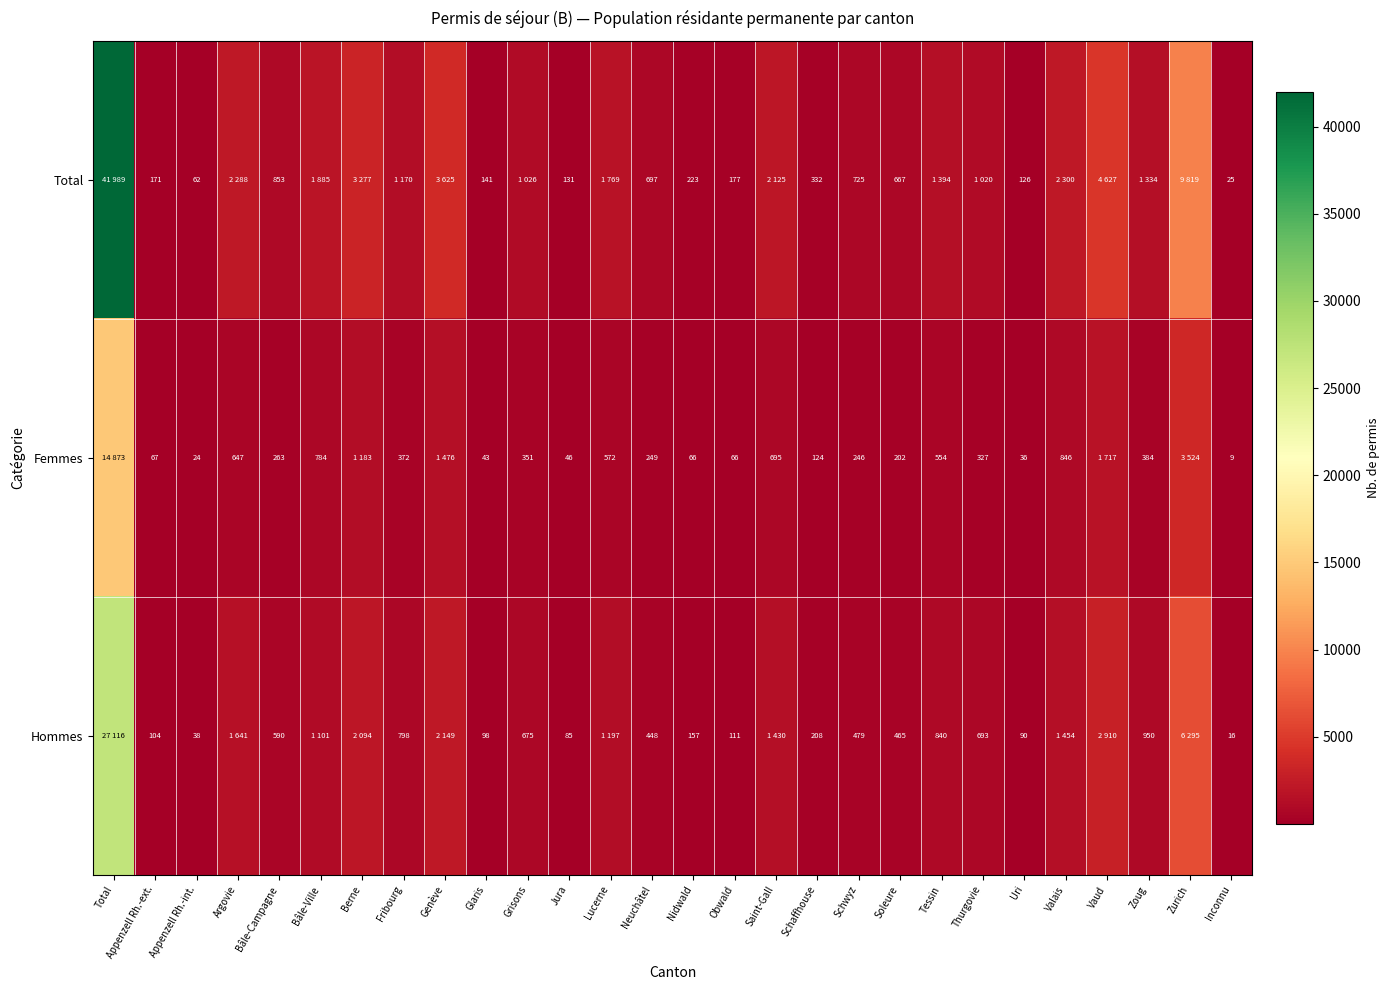

Rank the series at Bâle-Campagne from highest to lowest value.

Total, Hommes, Femmes